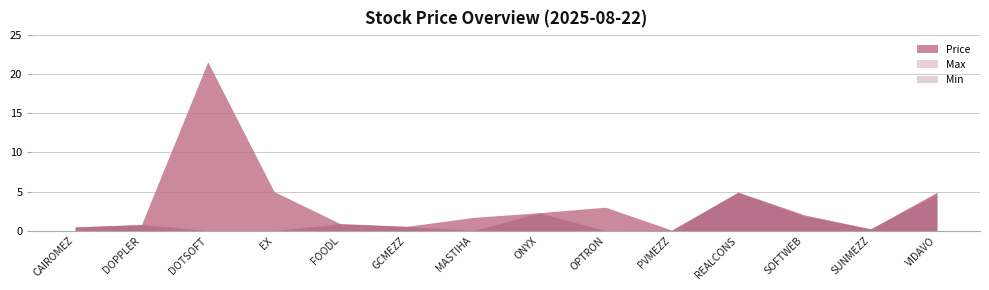

Which series has the largest range (max minus min)?

Price